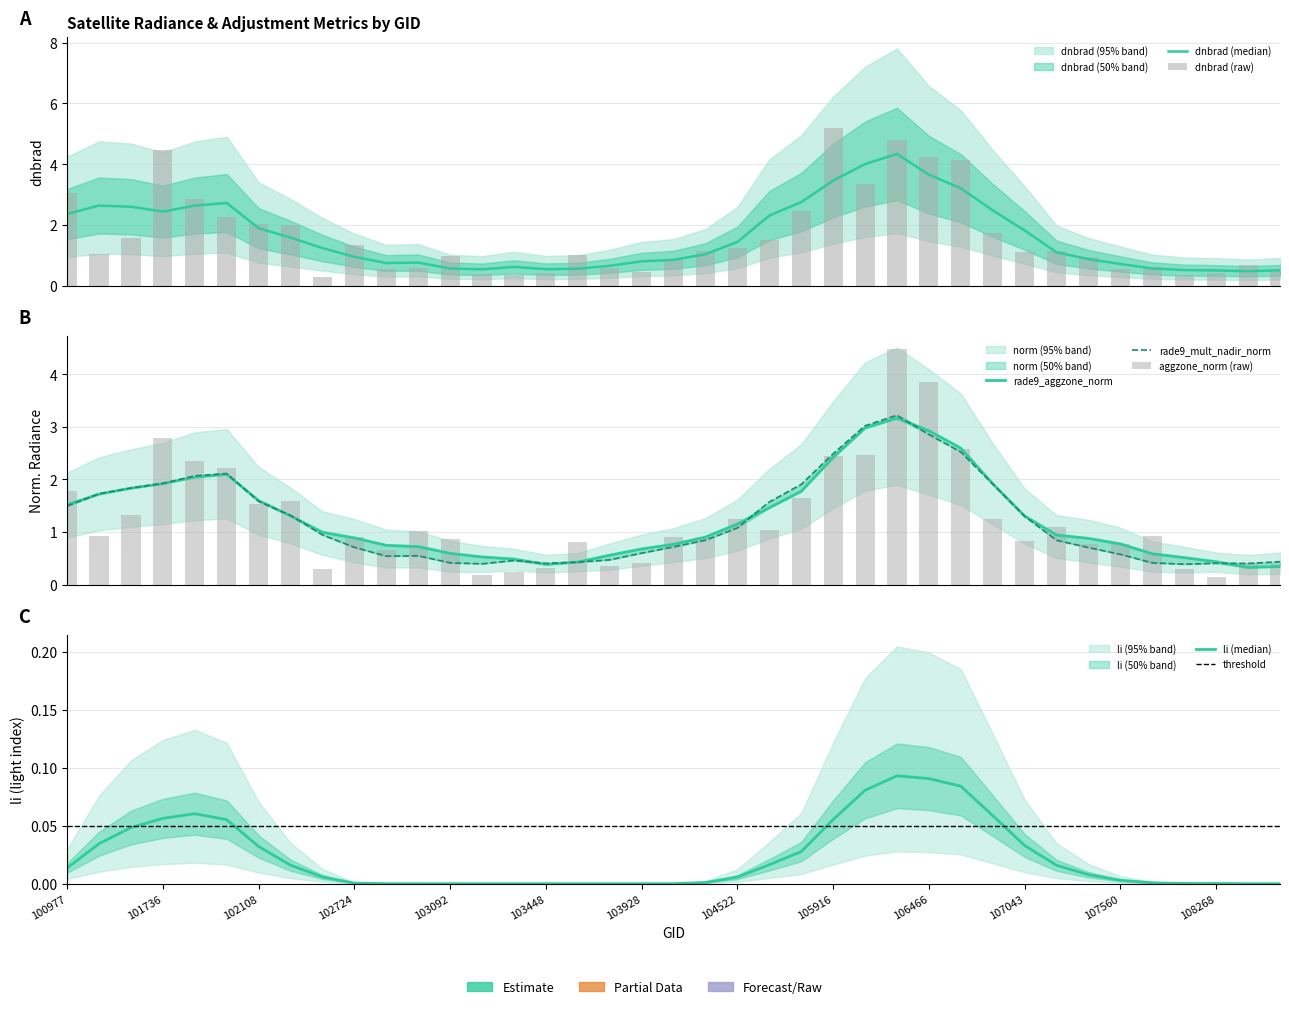

At how many categories does at least one series exceed 4?

5